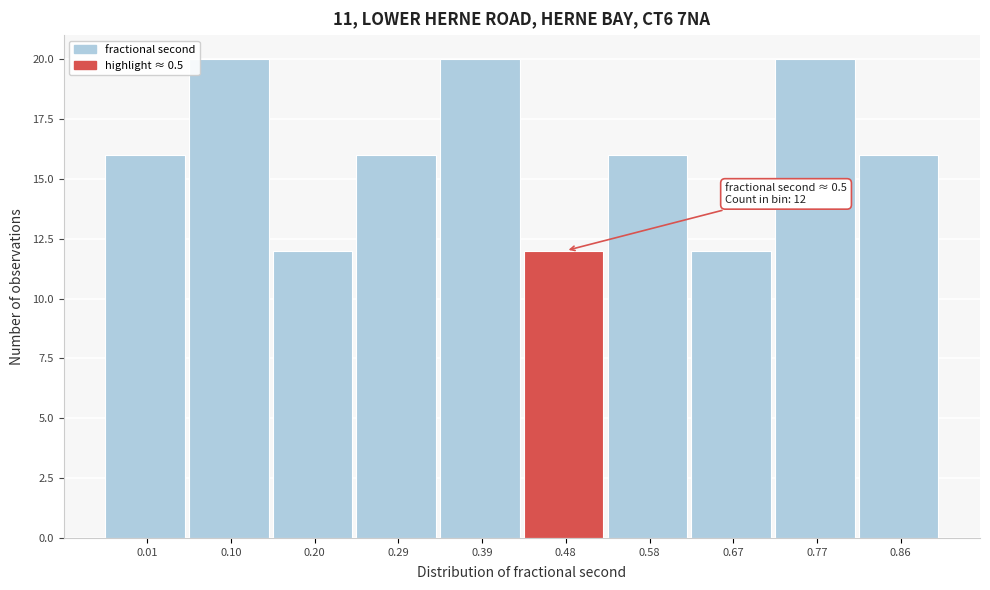

Reading right to left, extract all data points from this chart.

0.86=16	0.77=20	0.67=12	0.58=16	0.48=12	0.39=20	0.29=16	0.20=12	0.10=20	0.01=16